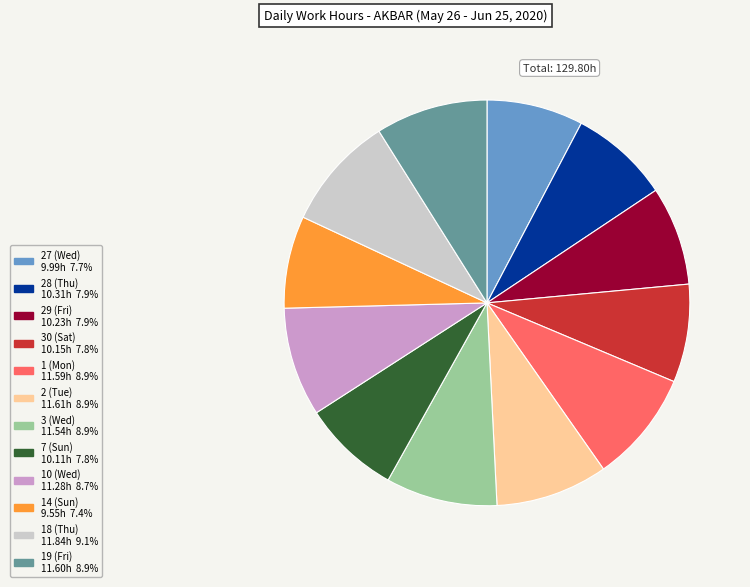

Which has a higher value, 2 (Tue) or 27 (Wed)?

2 (Tue)